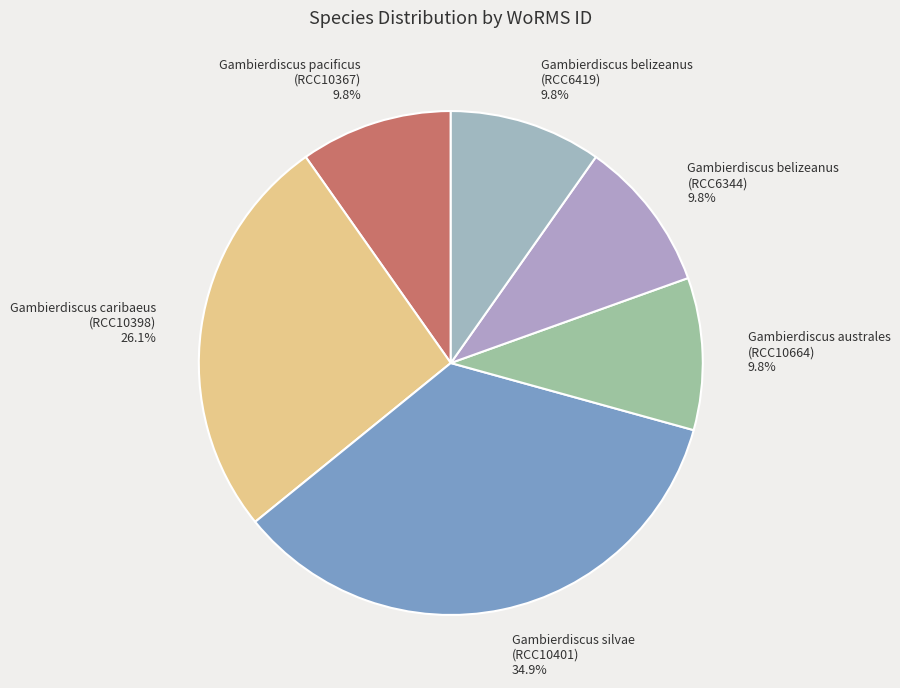

What is the largest slice in the pie chart?

Gambierdiscus silvae (RCC10401)